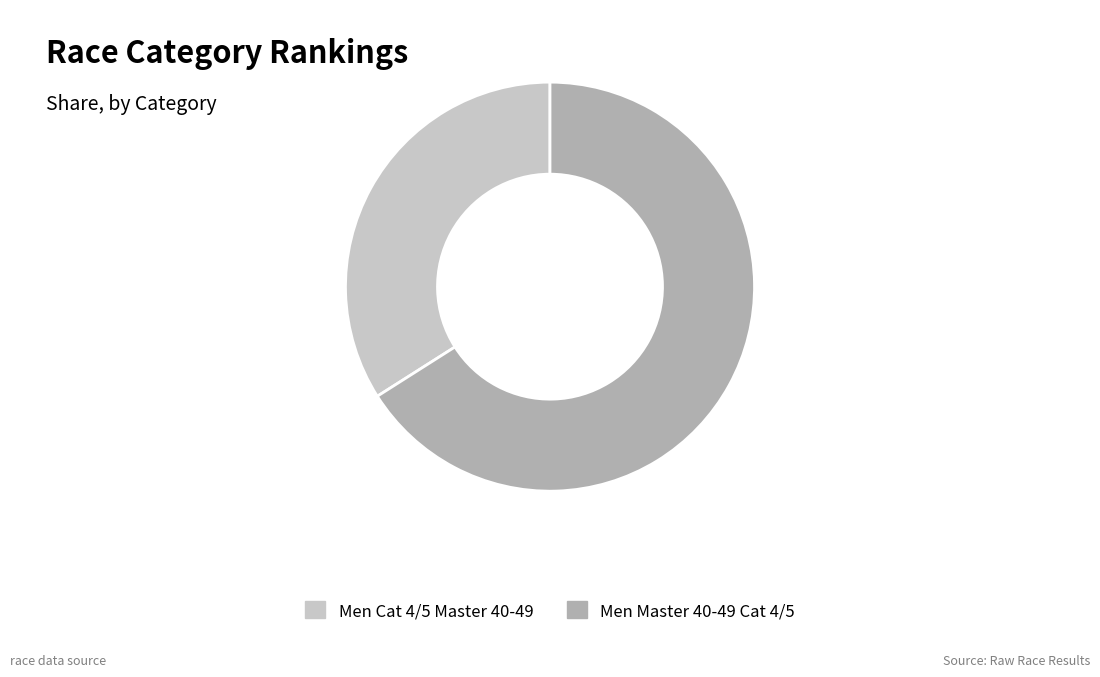

Rank the categories by value from highest to lowest.

Men Master 40-49 Cat 4/5, Men Cat 4/5 Master 40-49